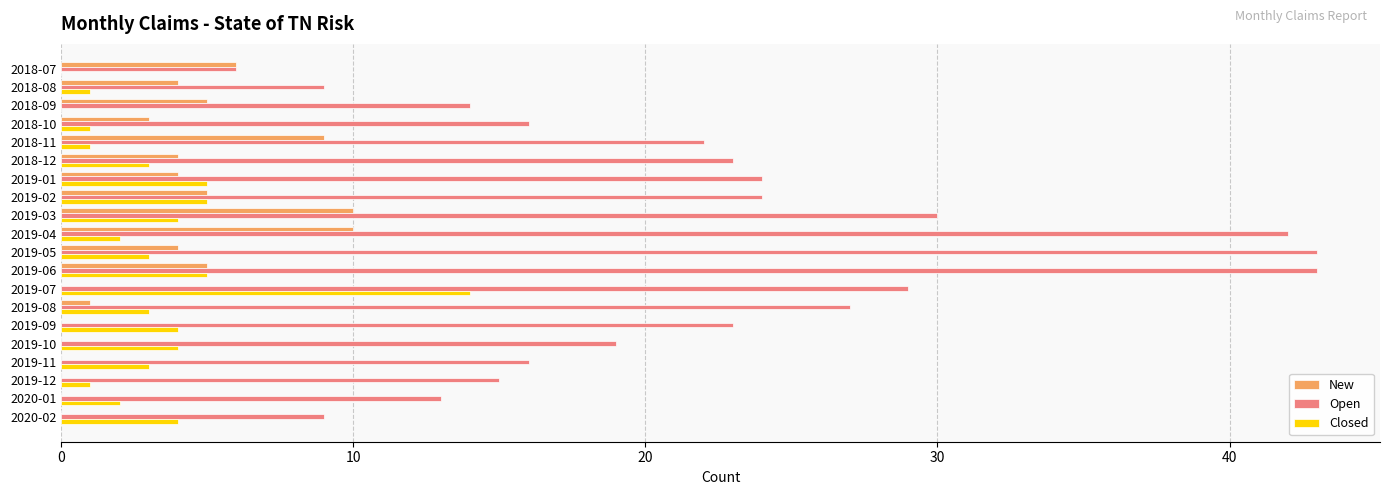

What is the highest value of the Open series?

43